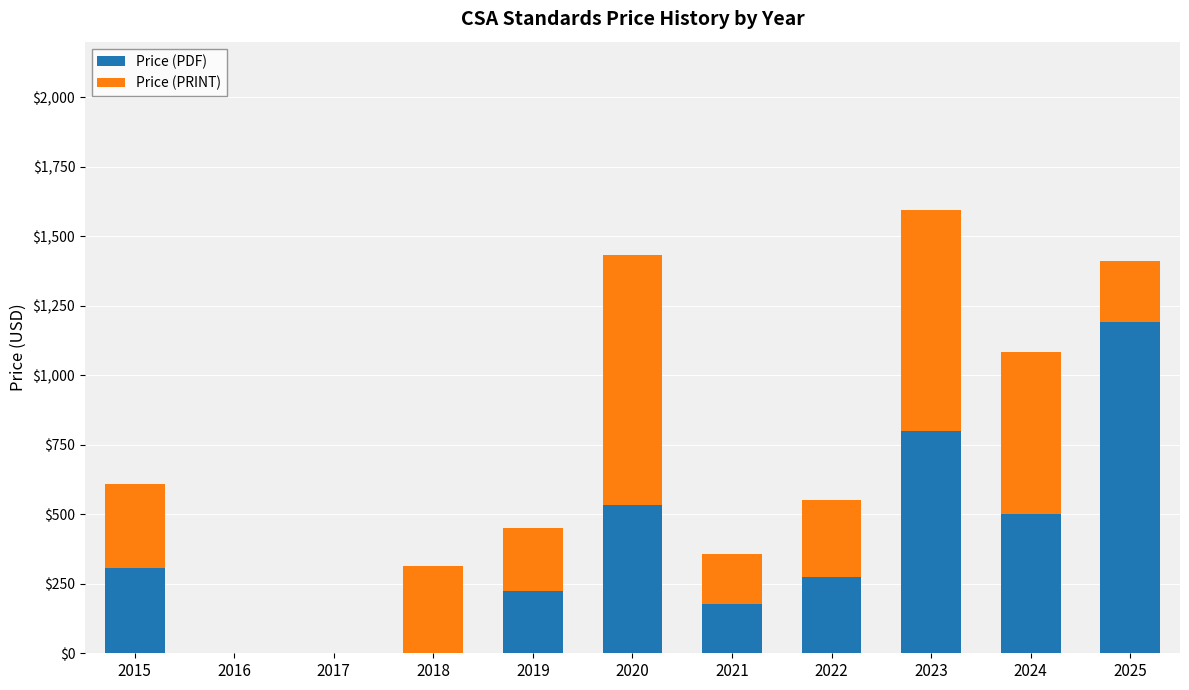

What is the sum of all Price (PDF) values?

4005